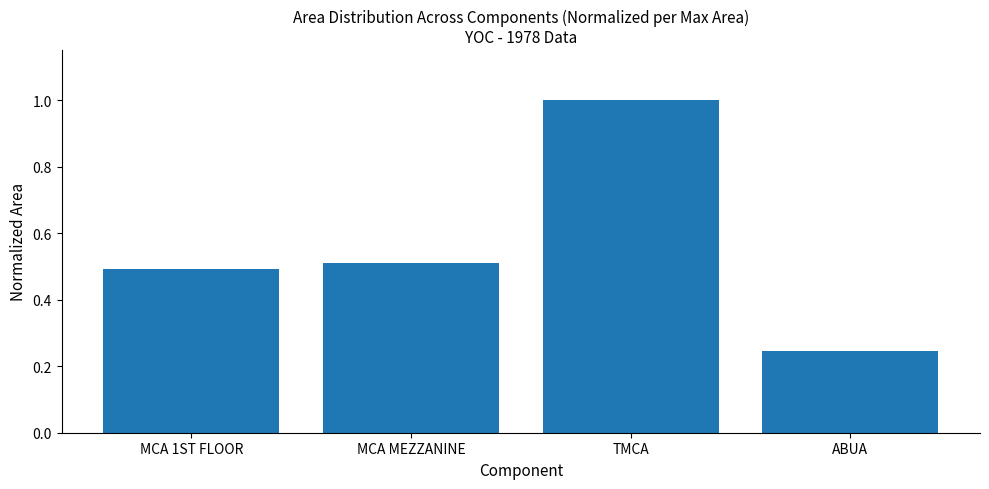

What is the maximum value shown in the chart?

1.0